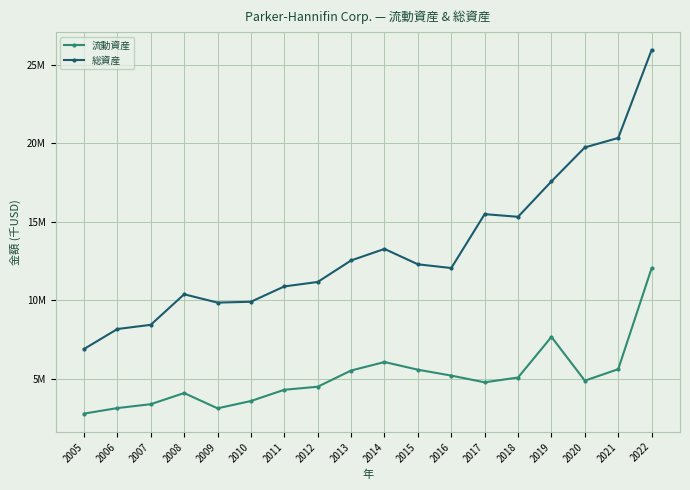

What are all the series names shown in the legend?

流動資産, 総資産